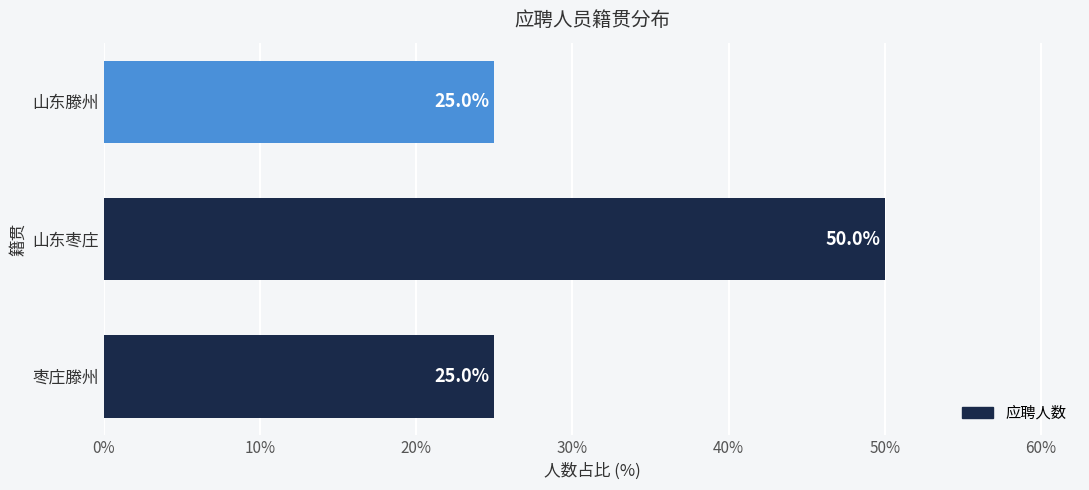

Does the chart contain stacked bars?

No